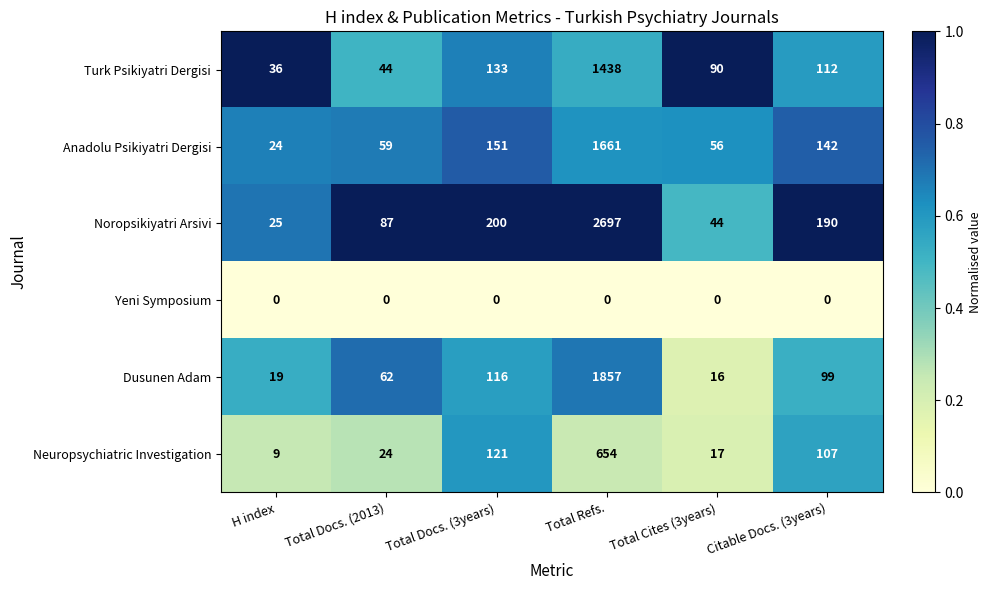

Rank the series at Total Docs. (3years) from lowest to highest value.

Yeni Symposium, Dusunen Adam, Neuropsychiatric Investigation, Turk Psikiyatri Dergisi, Anadolu Psikiyatri Dergisi, Noropsikiyatri Arsivi